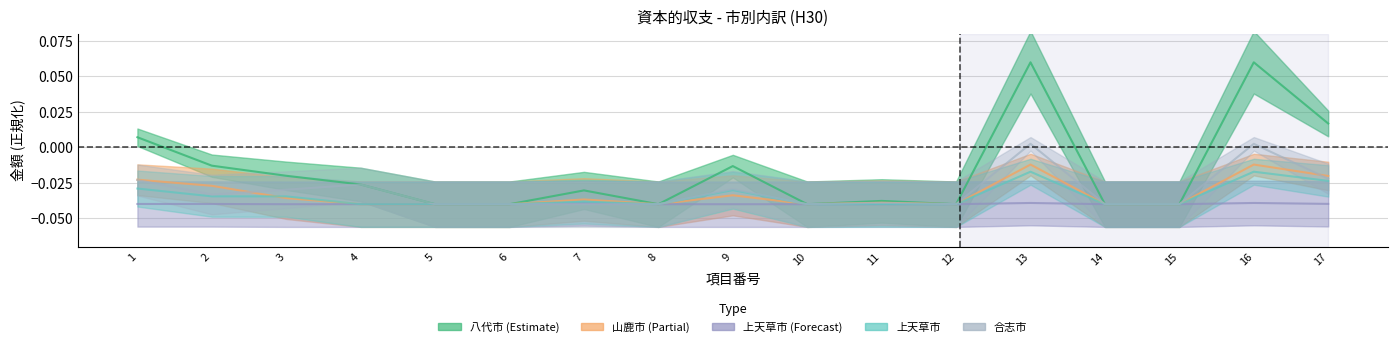

True or false: 企業債 and 上天草市 cross at least once.

False